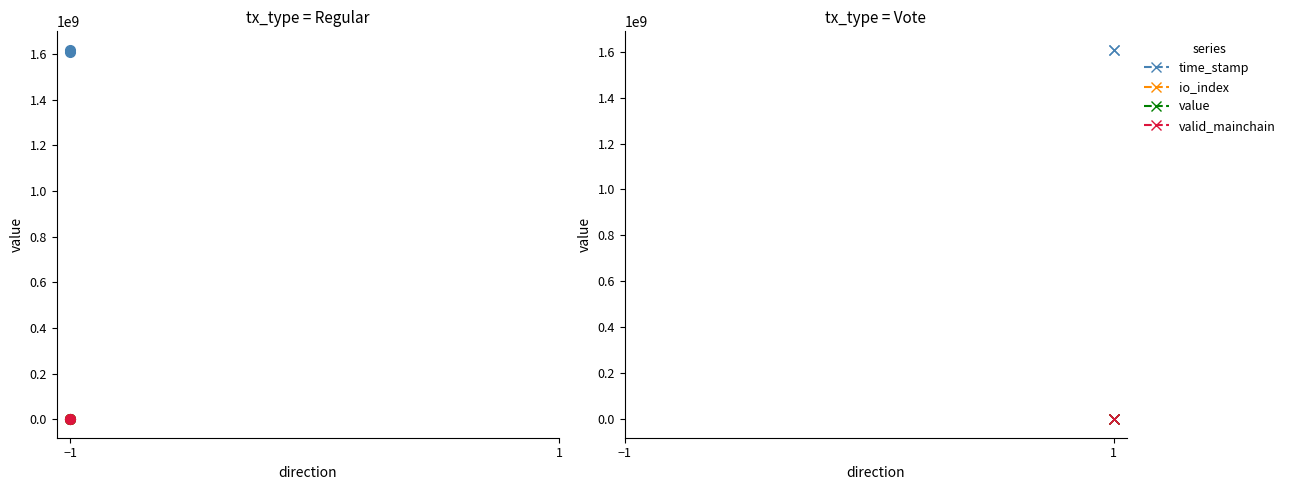

Count the number of data series in this chart.

4